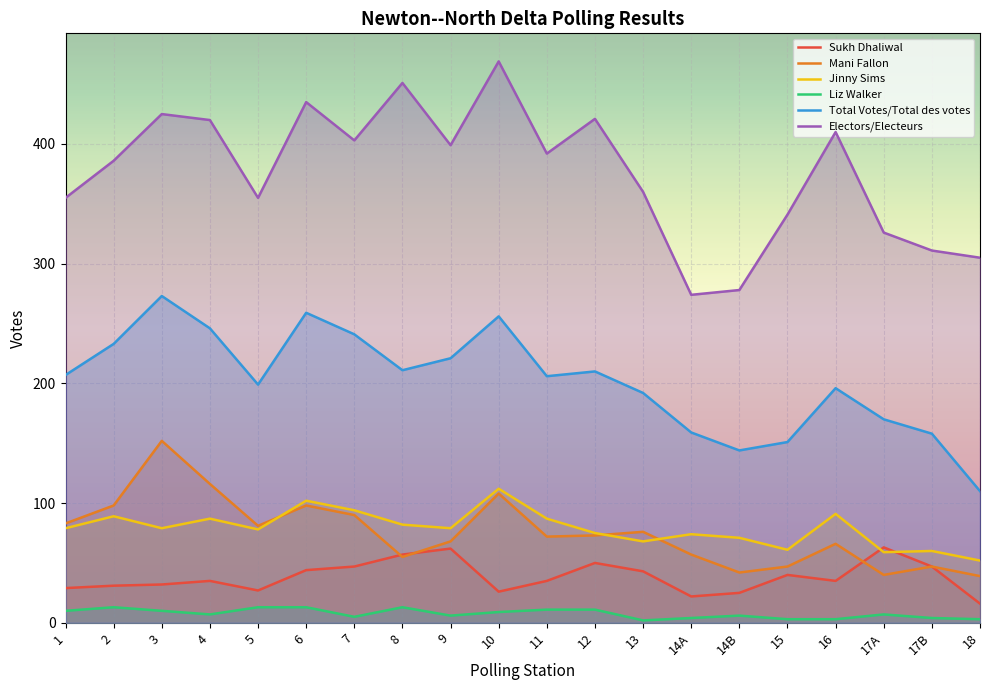

The value of Total Votes/Total des votes at 3 is 273. True or false?

True